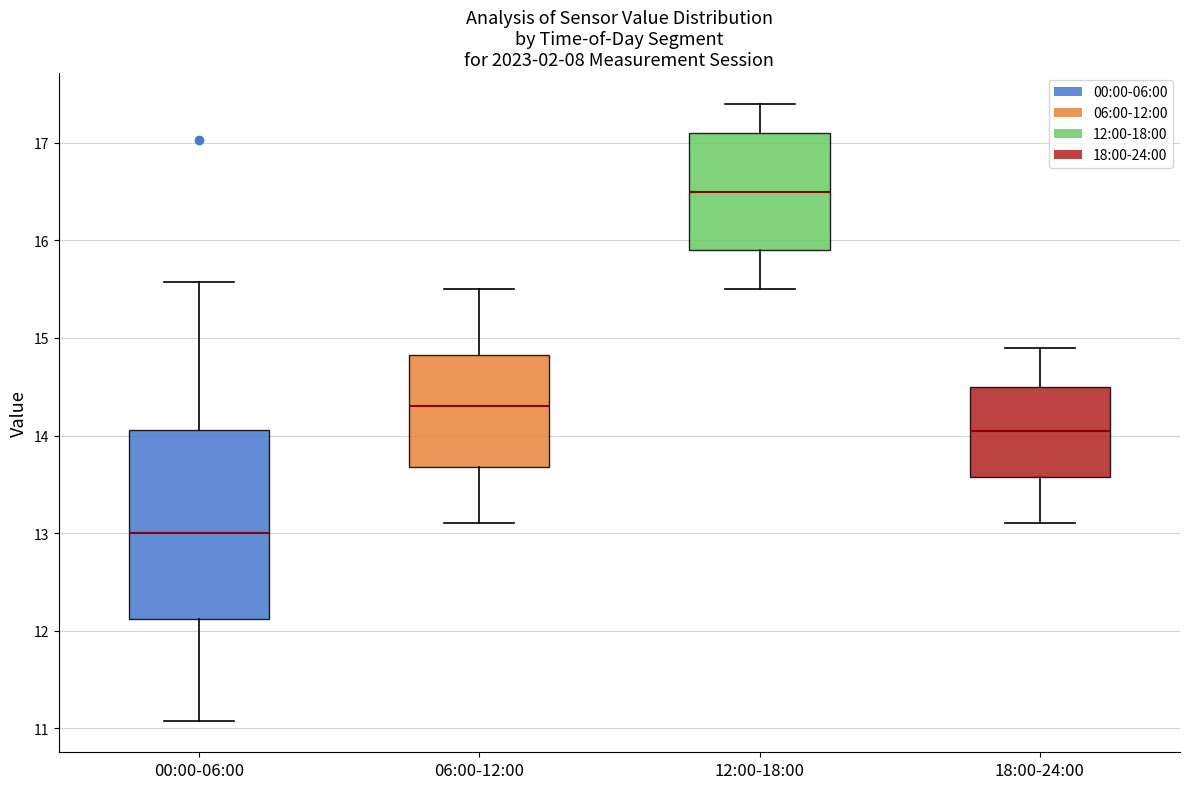

Which box is the tallest, from its lower edge to its upper edge?

00:00-06:00